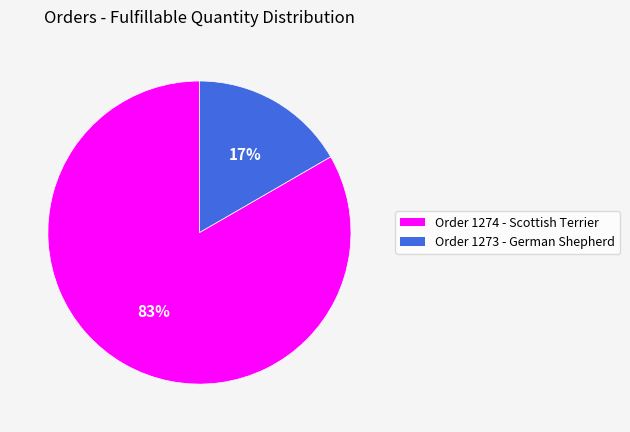

To the nearest percent, what is the average slice percentage?

50%